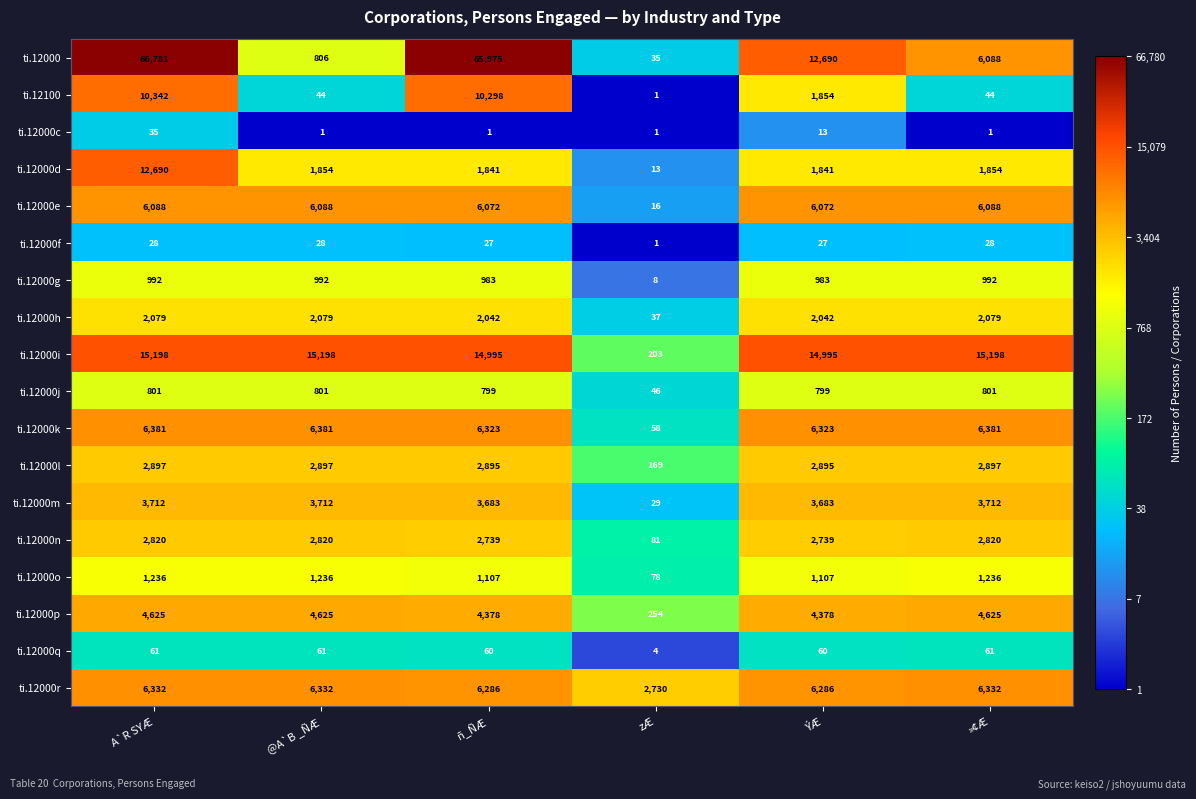

Count the number of data series in this chart.

18